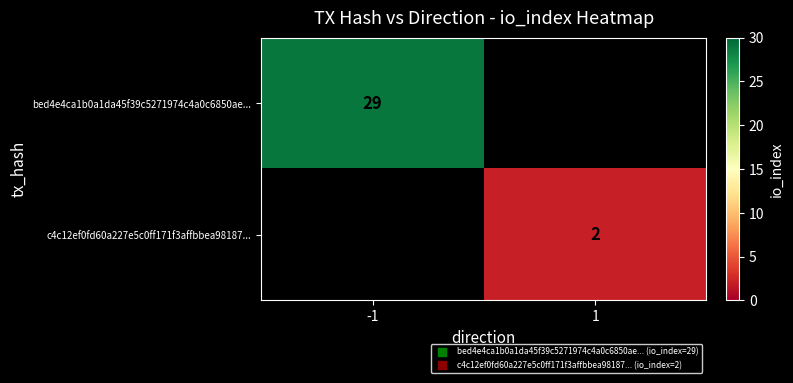

Is it true that c4c12ef0fd60a227e5c0ff171f3affbbea98187... equals 2 at 1?

True